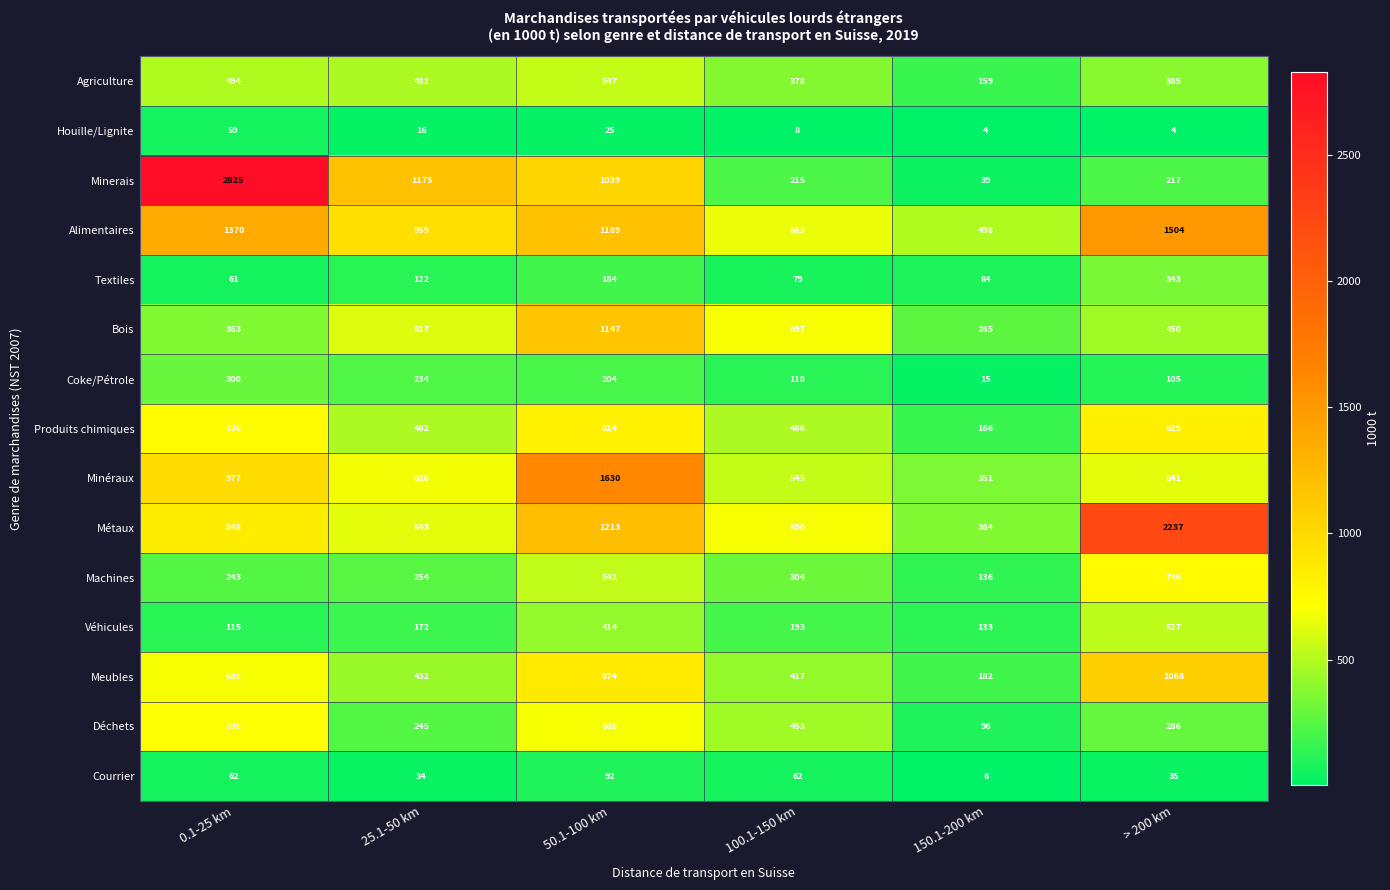

At how many categories does at least one series exceed 67?

6